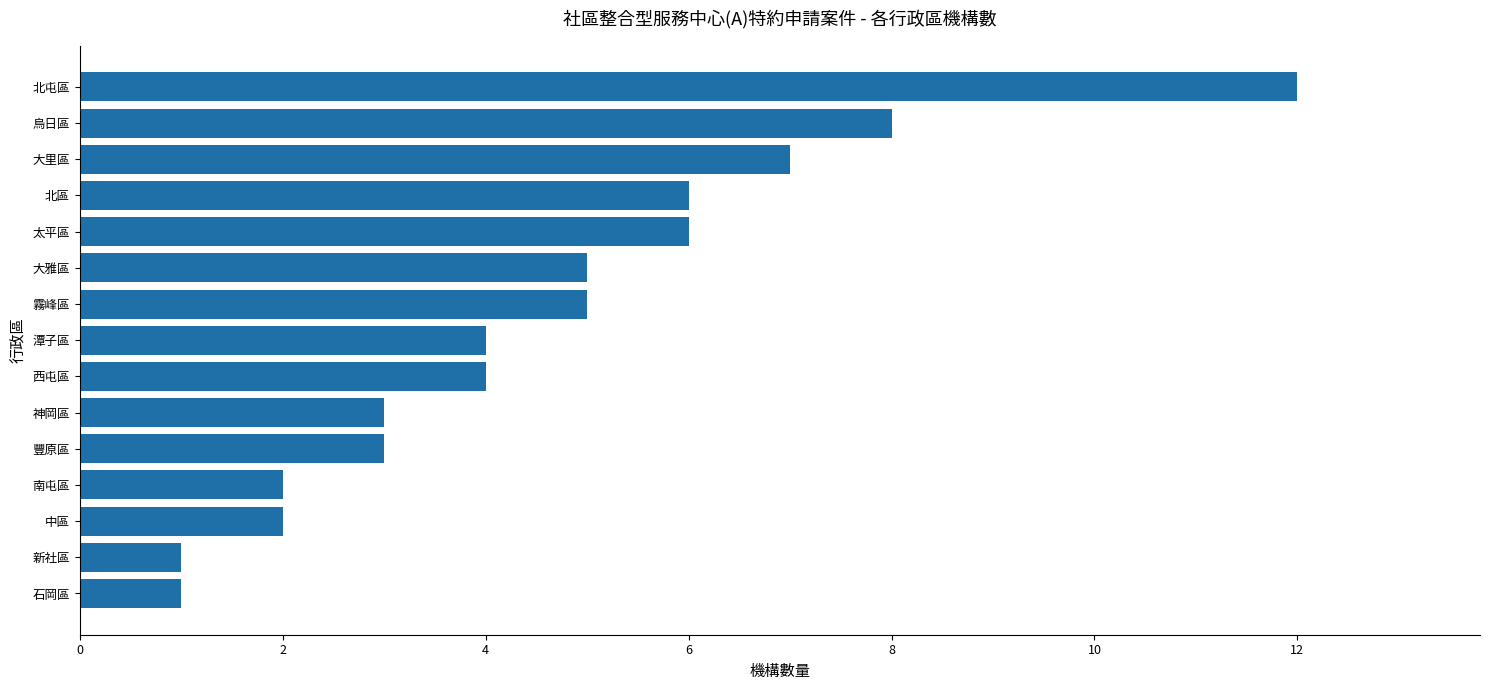

The chart shows a value of 1 at 石岡區. True or false?

True